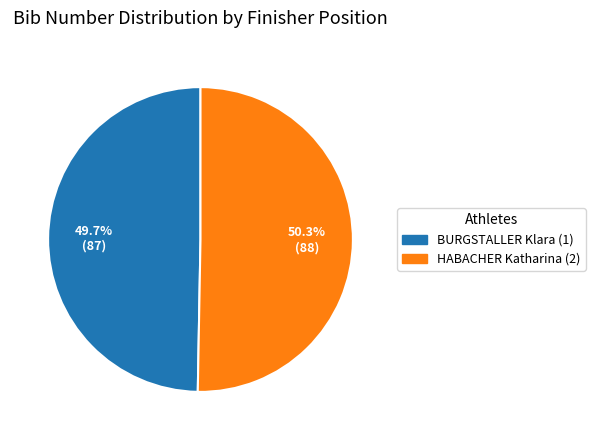

The BURGSTALLER Klara (1) slice represents 50% of the pie. True or false?

True